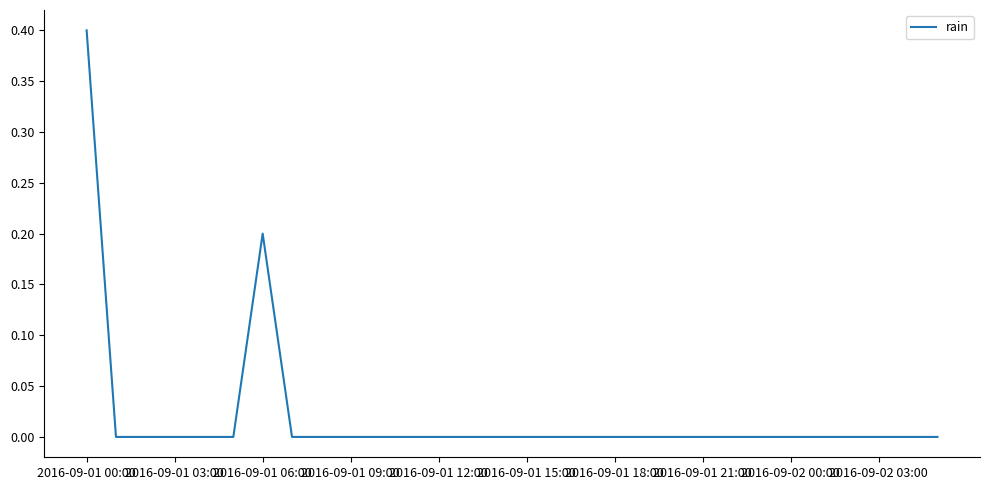

What is the maximum value shown in the chart?

0.4